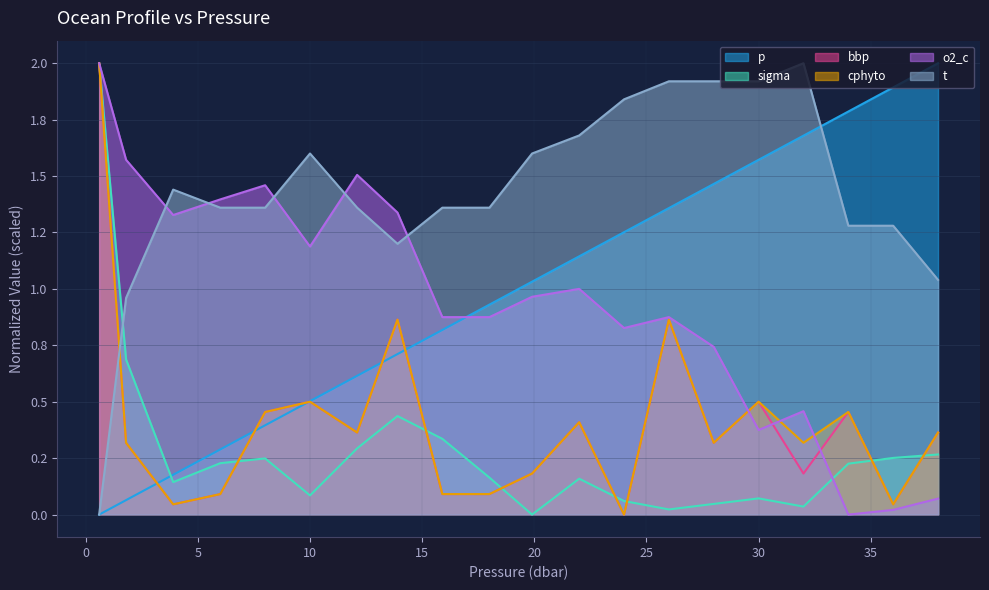

How many times do t and o2_c cross each other?

5